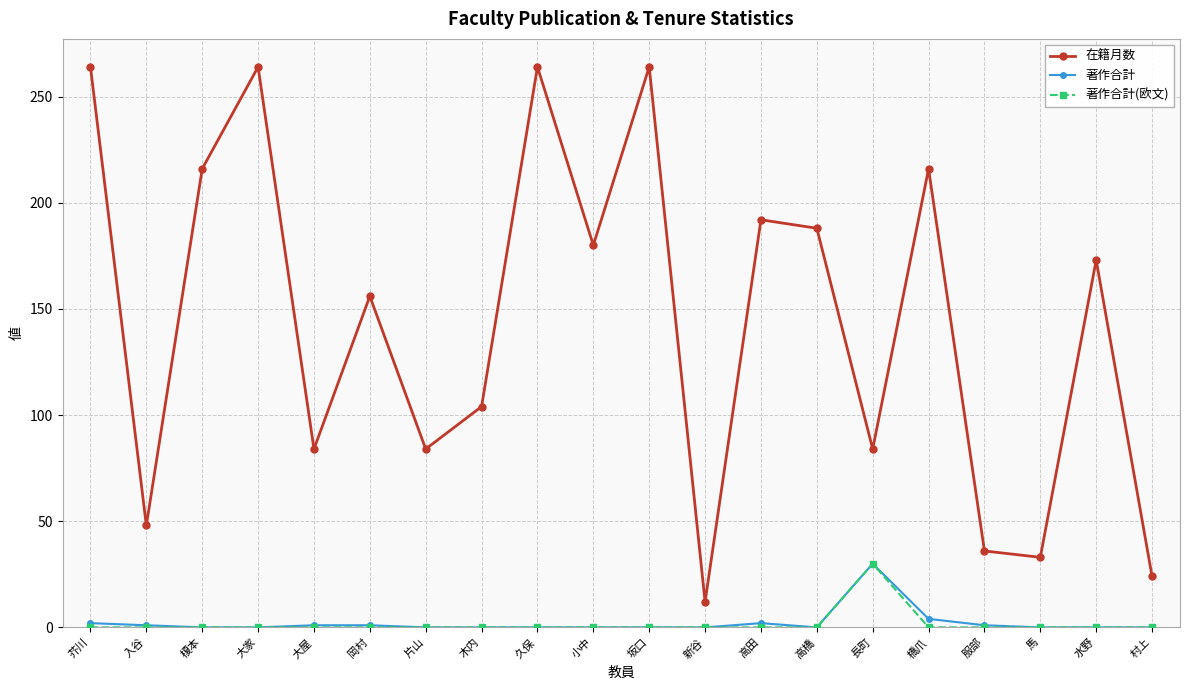

Where is 在籍月数 nearest to the value 138?

岡村